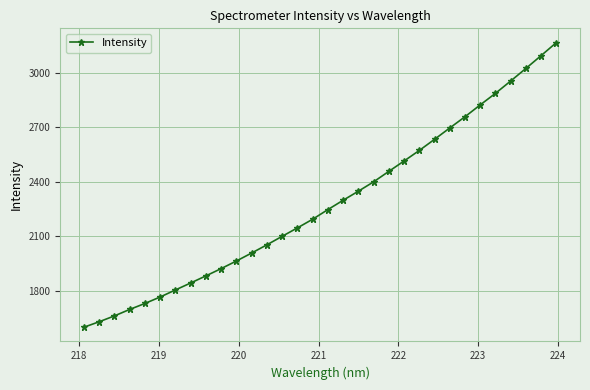

What is the minimum value shown in the chart?

1600.3